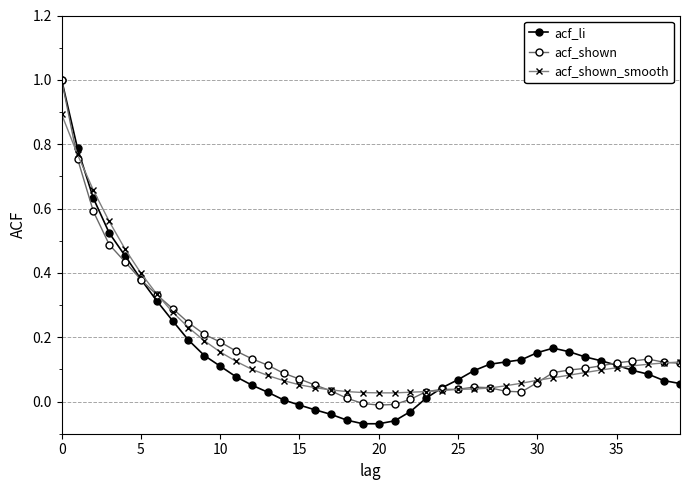

Is this an area chart (filled region under the line)?

No